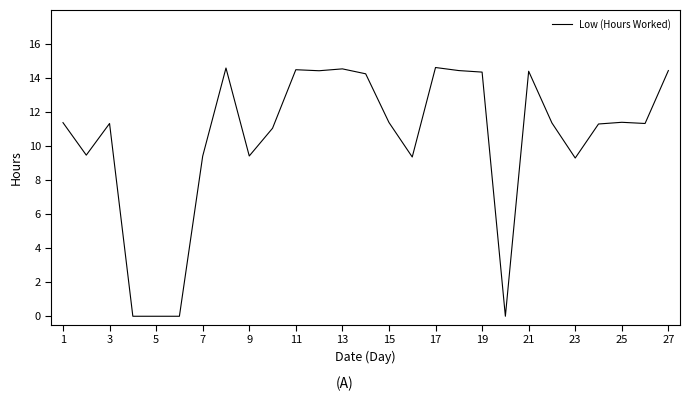

What is the difference between the maximum and minimum values?

14.6